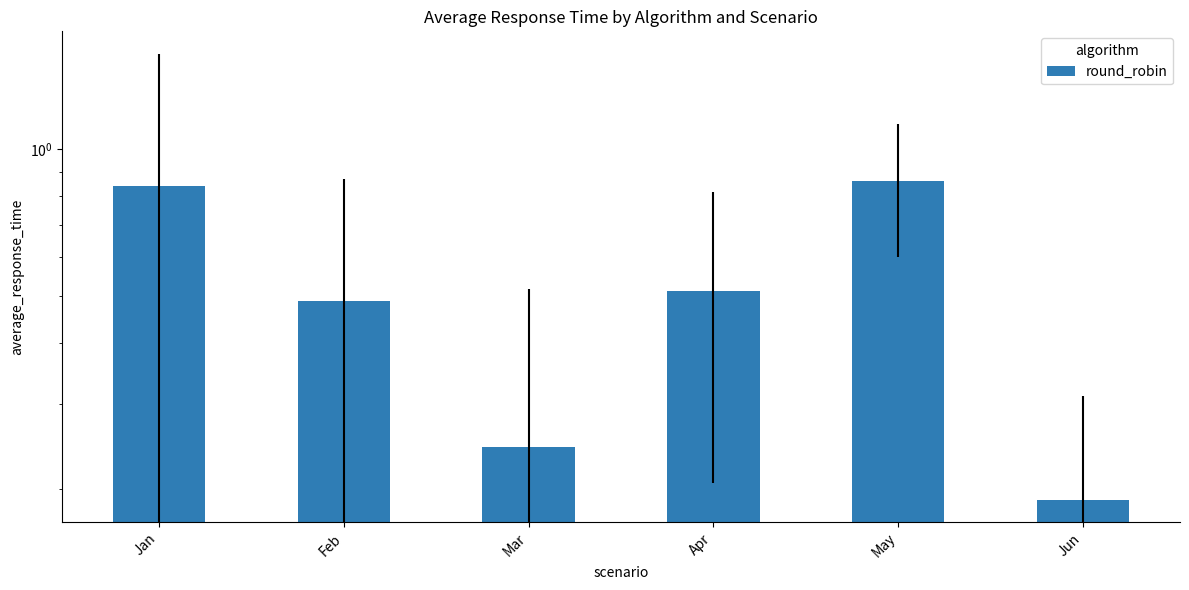

What is the change in value from Apr to Jun?

-0.3